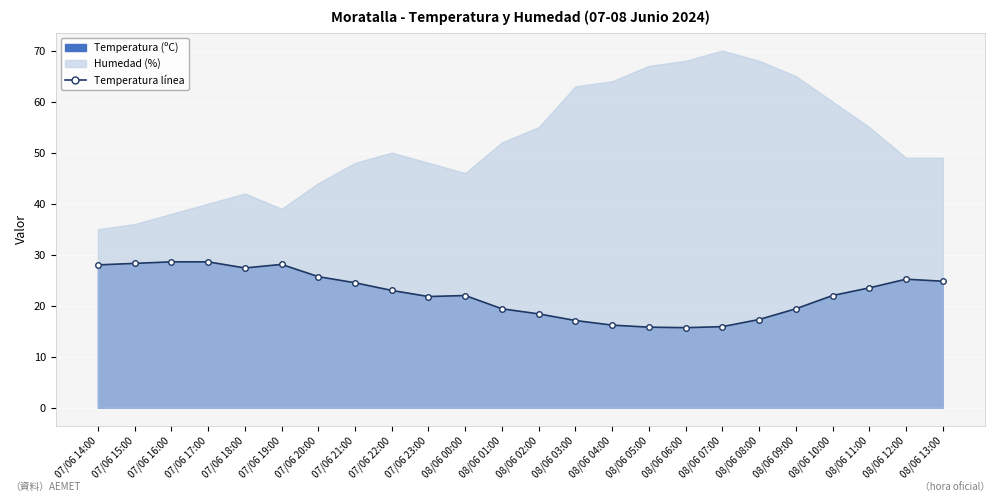

What is the label of the 2nd point from the left?

07/06 15:00